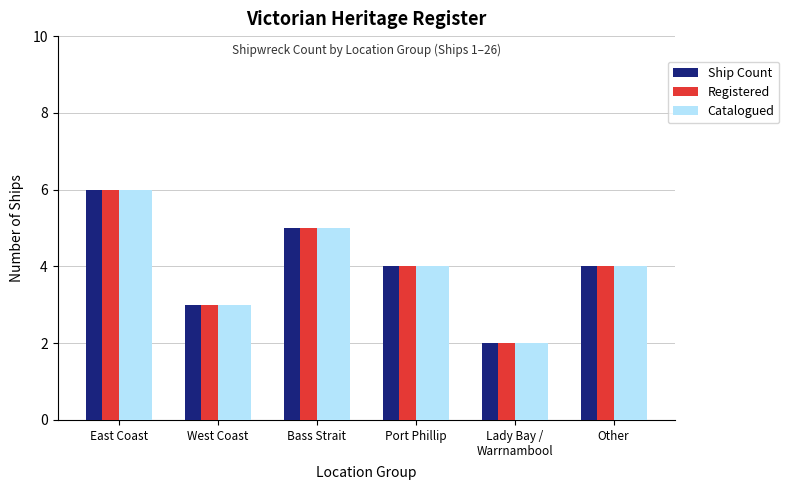

How many groups of bars are there?

6